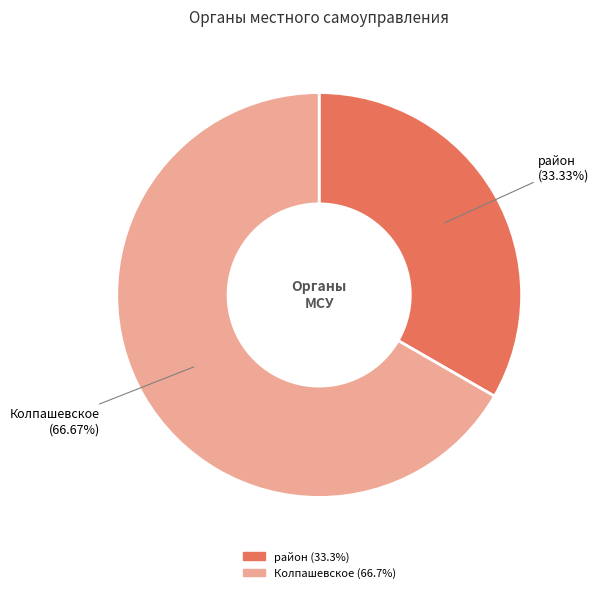

Does any single category account for the majority?

Yes